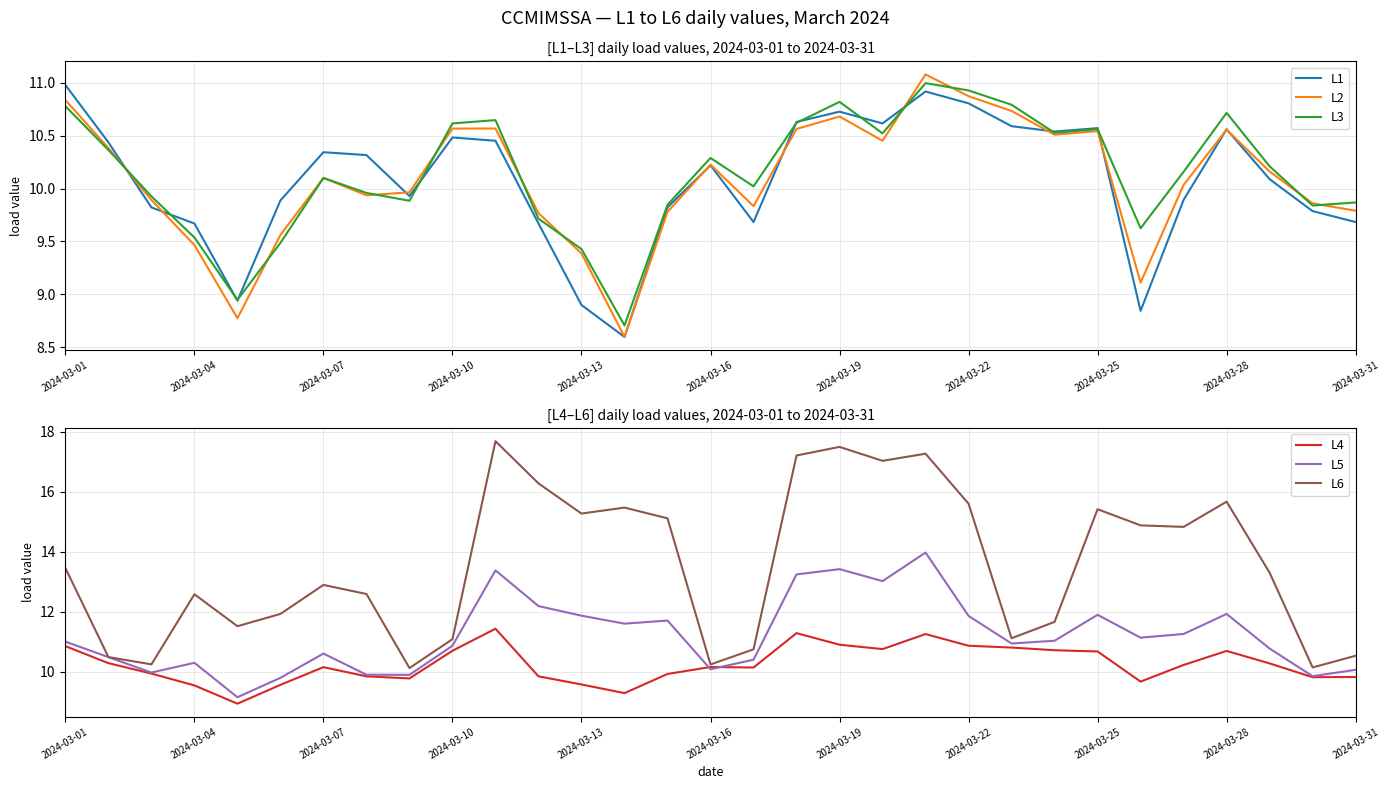

The L3 series shows 6.6 at 2024-03-25. True or false?

False